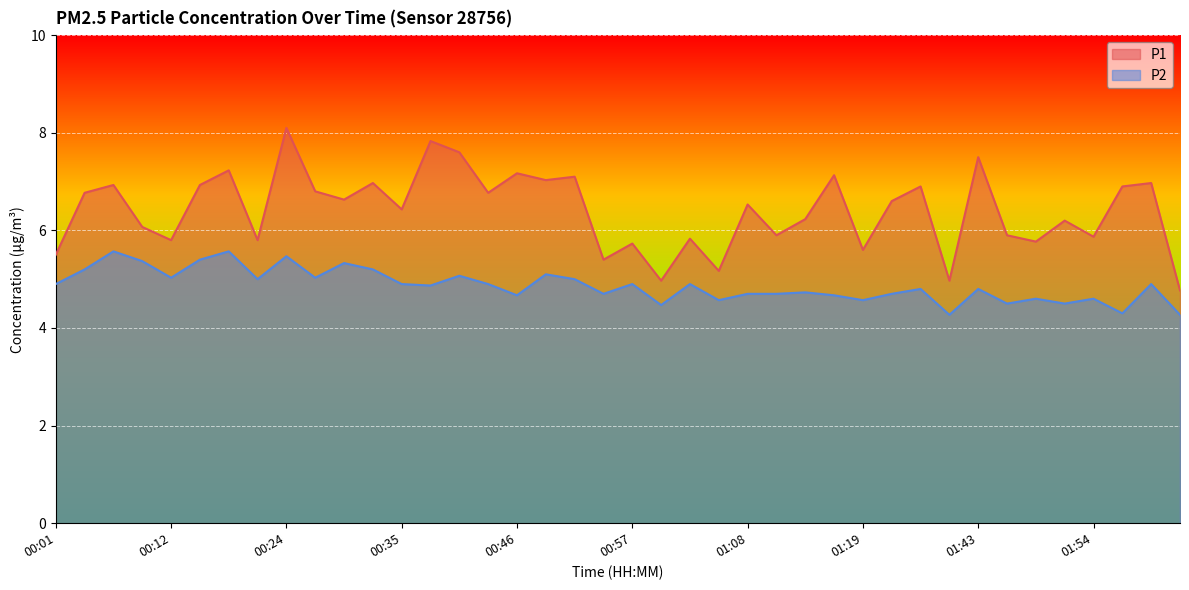

Reading left to right, list all the values displayed in this chart.

P1: 00:01=5.5	00:04=6.8	00:07=6.9	00:10=6.1	00:12=5.8	00:15=6.9	00:18=7.2	00:21=5.8	00:24=8.1	00:26=6.8	00:29=6.6	00:32=7.0	00:35=6.4	00:38=7.8	00:40=7.6	00:43=6.8	00:46=7.2	00:49=7.0	00:52=7.1	00:54=5.4	00:57=5.7	01:00=5.0	01:03=5.8	01:06=5.2	01:08=6.5	01:11=5.9	01:14=6.2	01:17=7.1	01:19=5.6	01:34=6.6	01:37=6.9	01:40=5.0	01:43=7.5	01:46=5.9	01:49=5.8	01:51=6.2	01:54=5.9	01:57=6.9	02:00=7.0	02:03=4.8
P2: 00:01=4.9	00:04=5.2	00:07=5.6	00:10=5.4	00:12=5.0	00:15=5.4	00:18=5.6	00:21=5.0	00:24=5.5	00:26=5.0	00:29=5.3	00:32=5.2	00:35=4.9	00:38=4.9	00:40=5.1	00:43=4.9	00:46=4.7	00:49=5.1	00:52=5.0	00:54=4.7	00:57=4.9	01:00=4.5	01:03=4.9	01:06=4.6	01:08=4.7	01:11=4.7	01:14=4.7	01:17=4.7	01:19=4.6	01:34=4.7	01:37=4.8	01:40=4.3	01:43=4.8	01:46=4.5	01:49=4.6	01:51=4.5	01:54=4.6	01:57=4.3	02:00=4.9	02:03=4.3